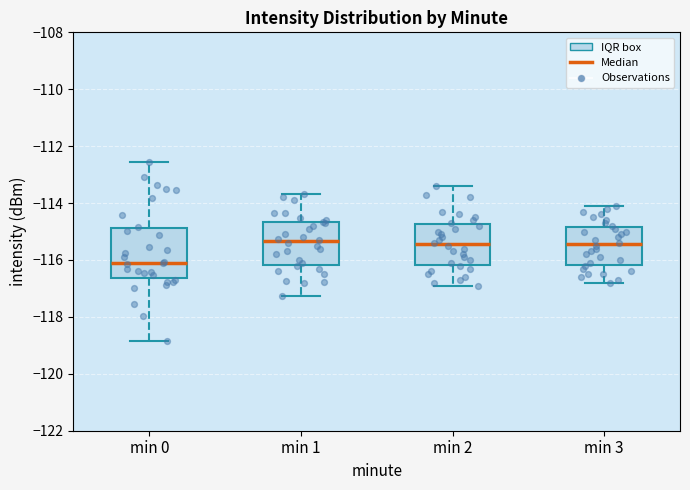

Reading left to right, read every box against the y-axis: the position of its median line, the range the box covers, and the ends of its whiskers. The values are not printed on the chart, so give them approximately, as read against the axis.

min 0: median -116.0, box -116.6 to -114.8, whiskers -118.8 to -112.6
min 1: median -115.4, box -116.2 to -114.6, whiskers -117.2 to -113.6
min 2: median -115.4, box -116.2 to -114.8, whiskers -116.8 to -113.4
min 3: median -115.4, box -116.2 to -114.8, whiskers -116.8 to -114.0